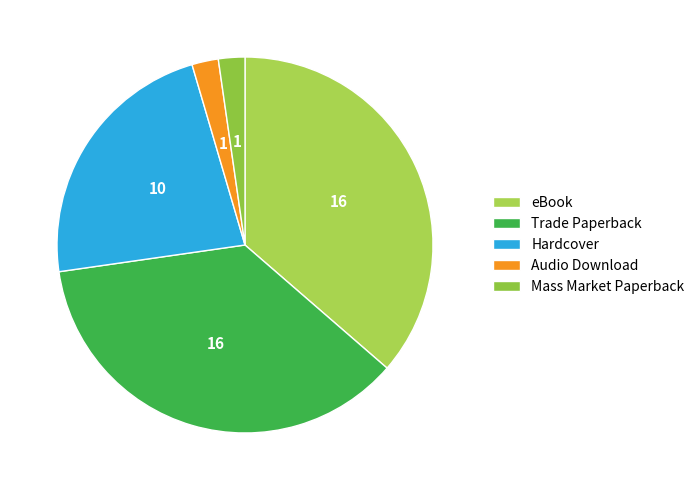

Count the number of slices in the pie.

5